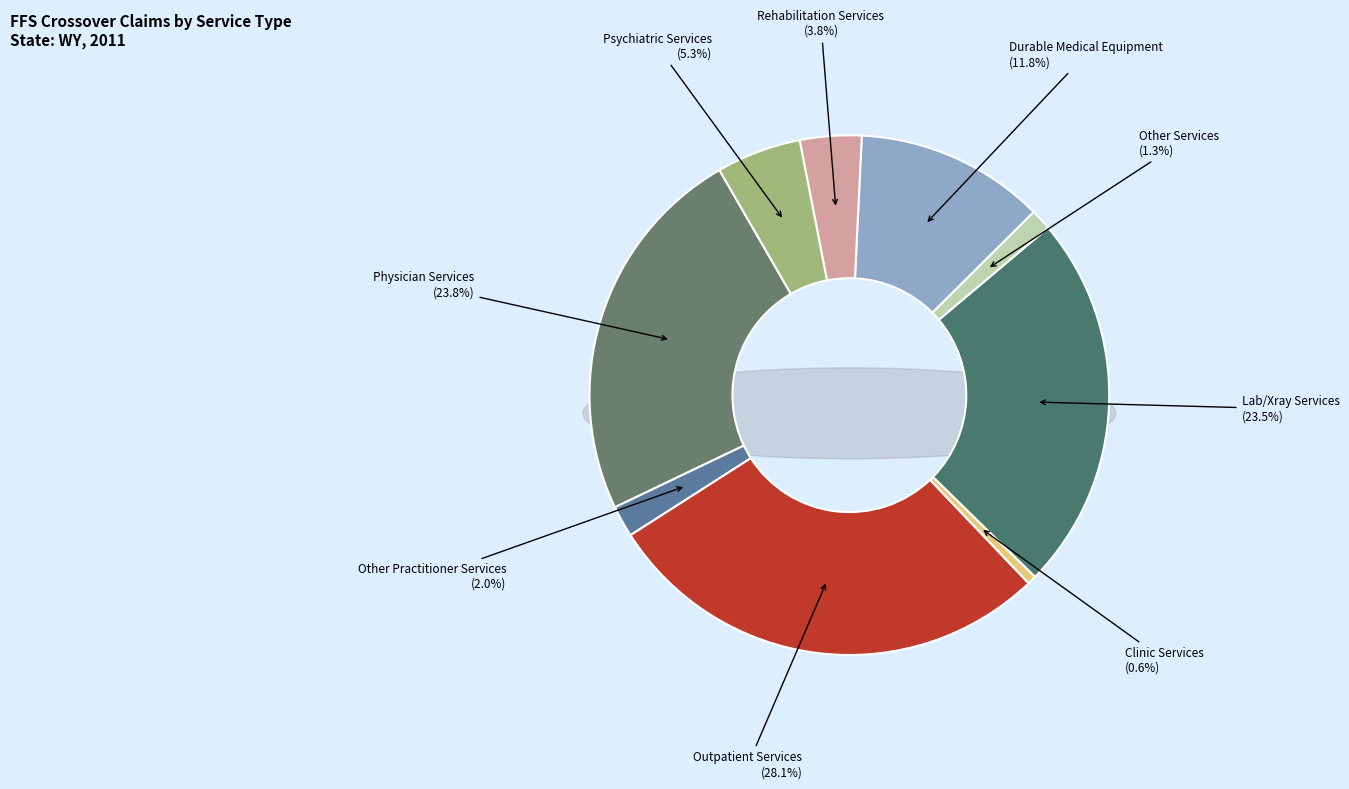

To the nearest percent, what percentage of the pie is Outpatient Services?

28%